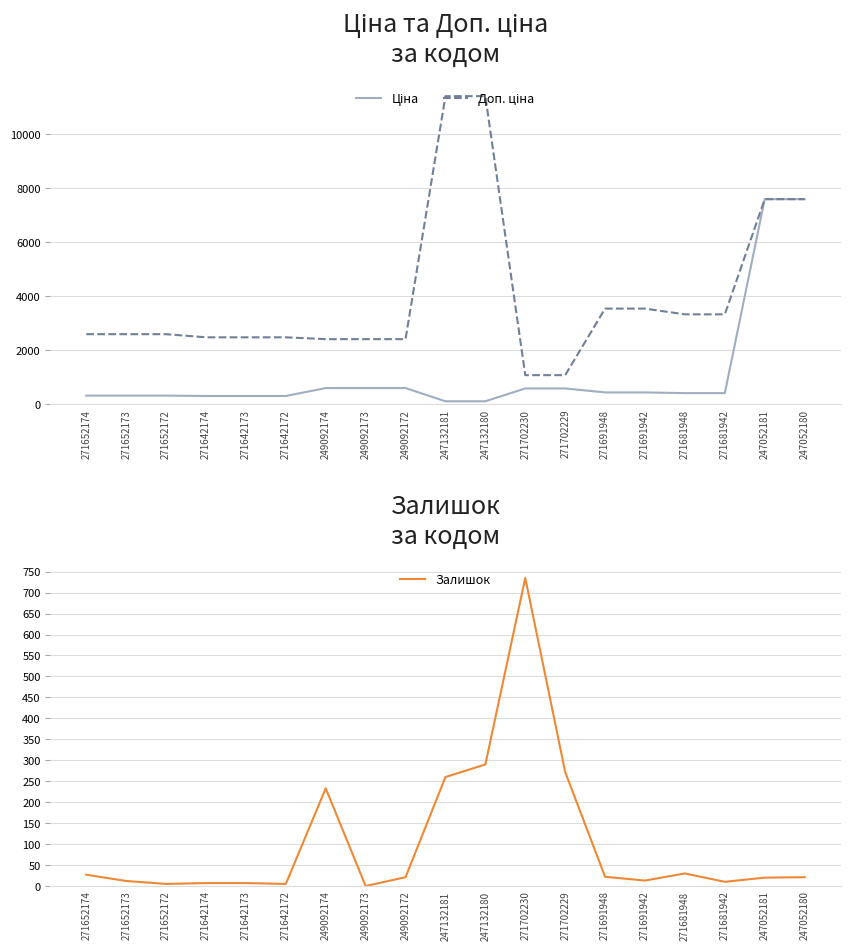

Reading left to right, extract all data points from this chart.

Ціна: 324.8	324.8	324.8	310.3	310.3	310.3	603.7	603.7	603.7	114.1	114.1	589.9	589.9	443.1	443.1	416.6	416.6	7596.5	7596.5
Доп. ціна: 2598.3	2598.3	2598.3	2482.4	2482.4	2482.4	2414.8	2414.8	2414.8	11410.0	11410.0	1081.7	1081.7	3545.0	3545.0	3332.5	3332.5	7596.5	7596.5
Залишок: 27.0	12.0	5.0	7.0	7.0	5.0	233.0	0.0	21.0	260.0	290.0	735.0	272.0	22.0	13.0	30.0	10.0	20.0	21.0